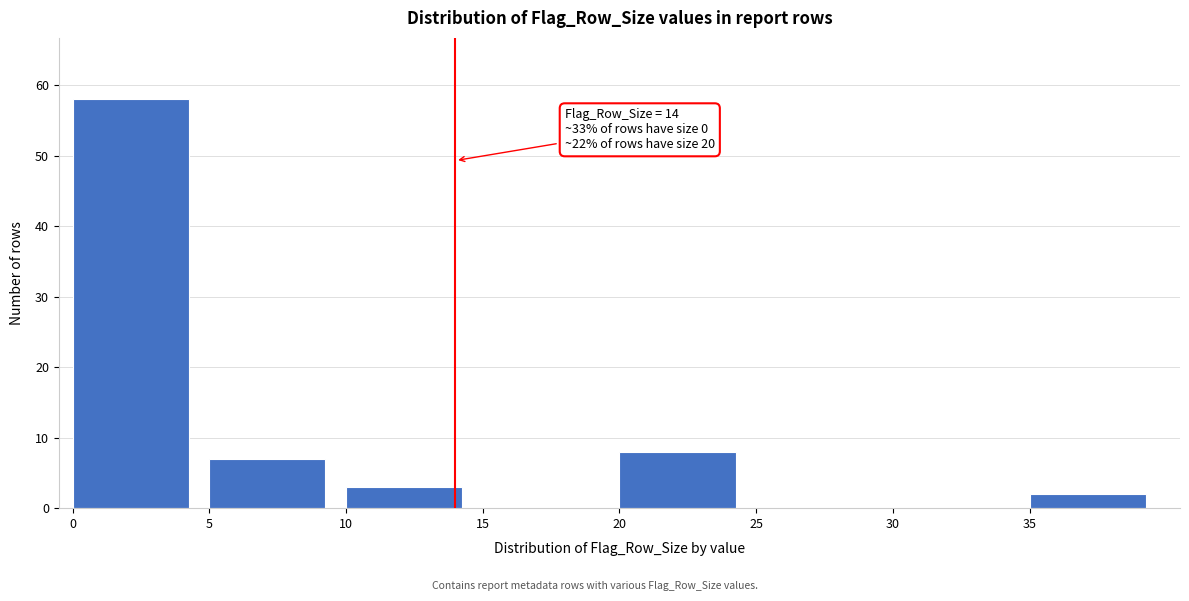

Over which range of the x-axis is the bar tallest?

0 to 5